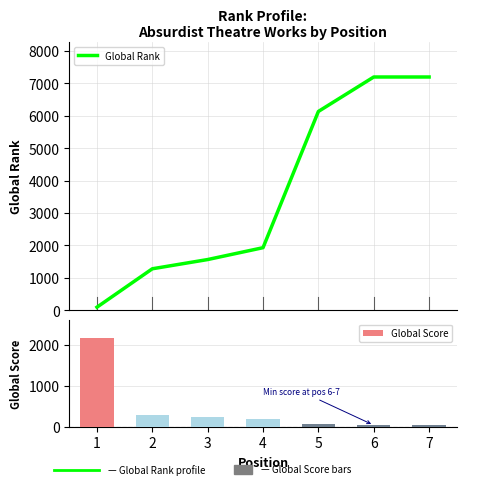

Rank the categories by Global Score value from lowest to highest.

6, 7, 5, 4, 3, 2, 1